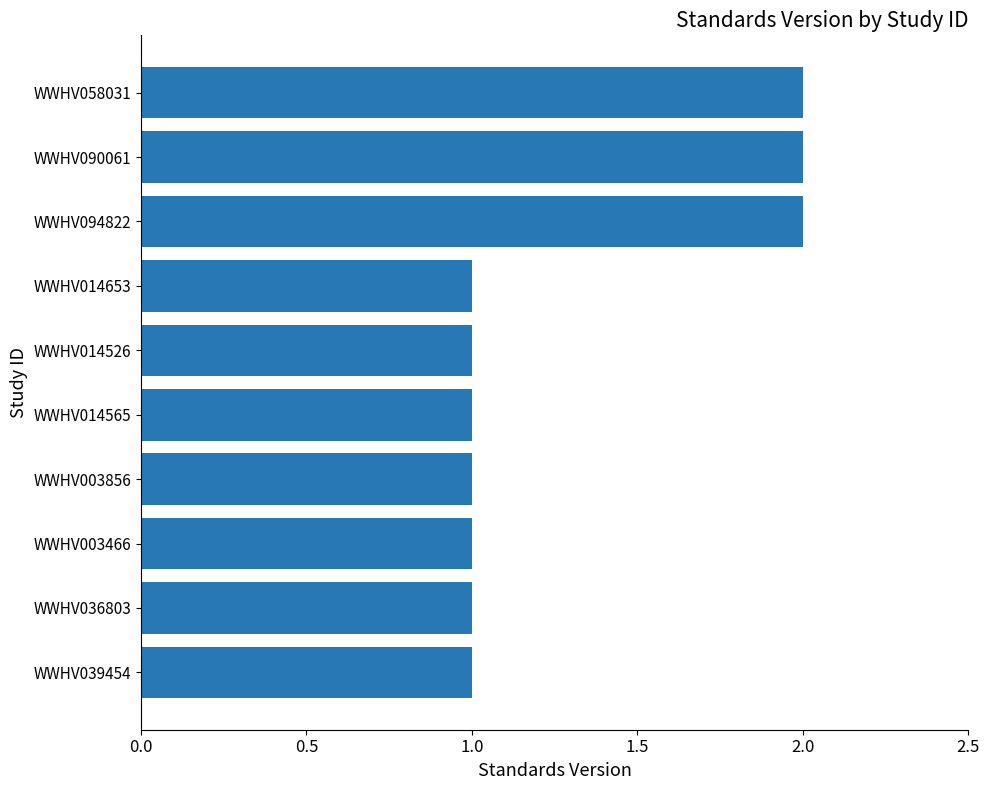

Reading bottom to top, list all the values displayed in this chart.

WWHV039454=1	WWHV036803=1	WWHV003466=1	WWHV003856=1	WWHV014565=1	WWHV014526=1	WWHV014653=1	WWHV094822=2	WWHV090061=2	WWHV058031=2